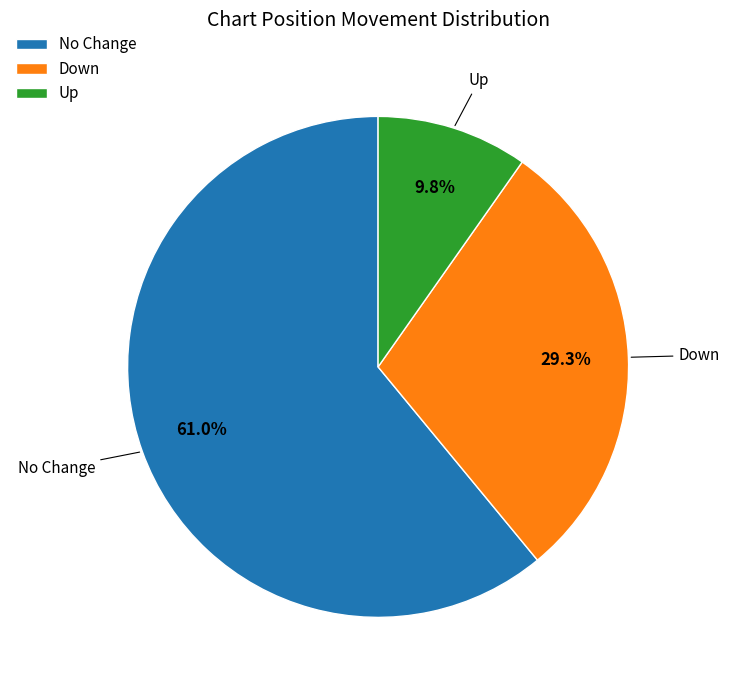

Which has a higher value, No Change or Down?

No Change